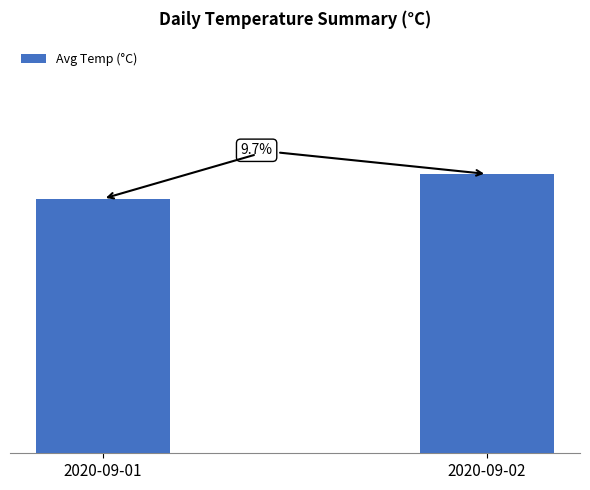

Reading right to left, what are all the values shown in this chart?

2020-09-02=30.5	2020-09-01=27.8